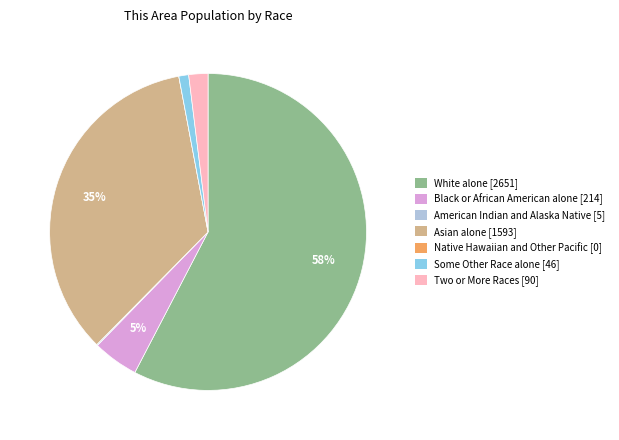

To the nearest percent, what is the difference between the Two or More Races [90] and Asian alone [1593] slice percentages?

33%